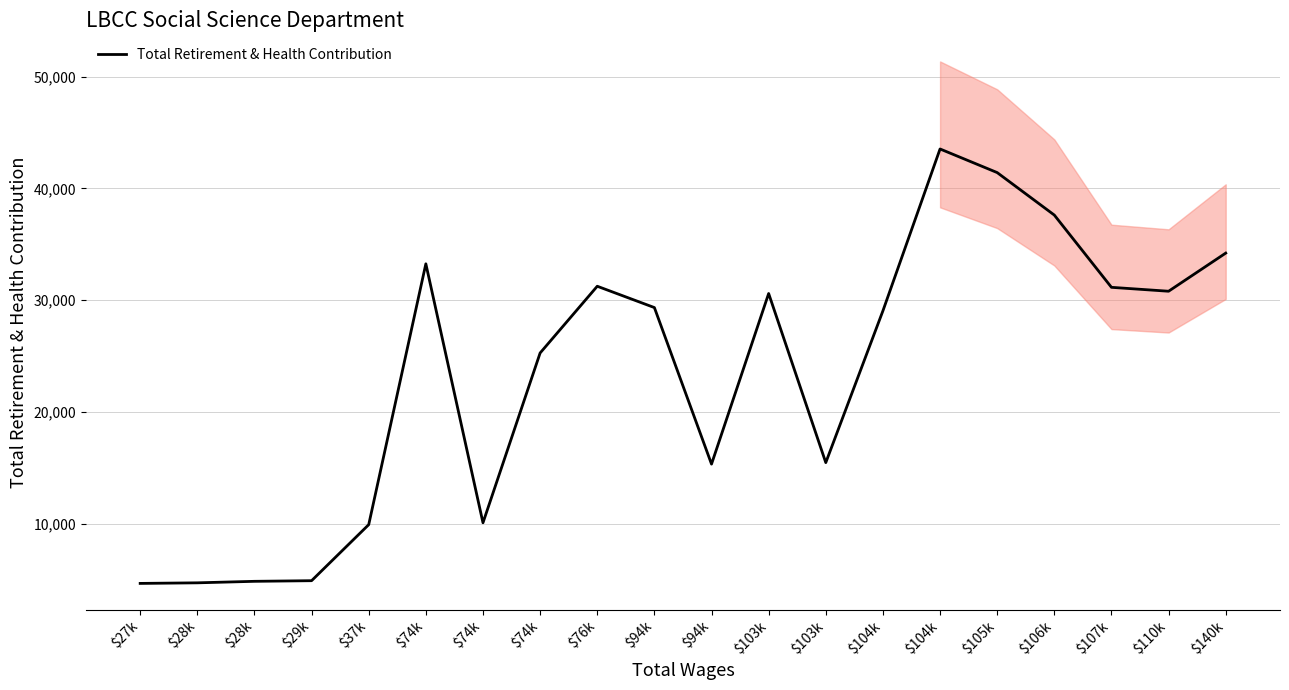

Which has a higher value, $104k or $74k?

$104k